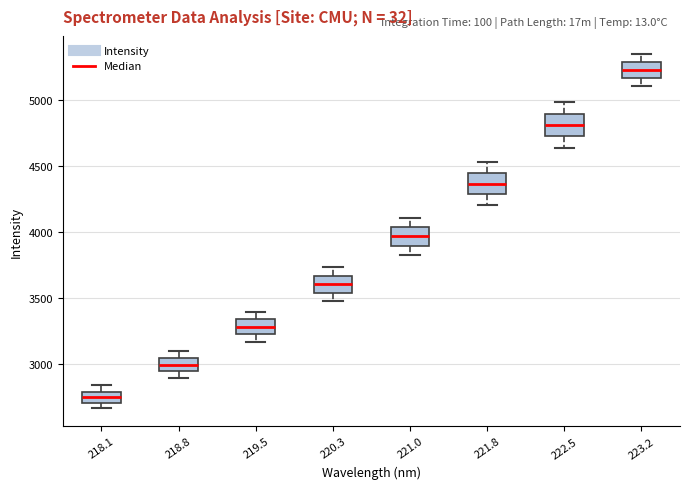

Where does the median line of the box at x = 220.3 sit on the y-axis? The values are not printed on the chart, so give them approximately, as read against the axis.

3600